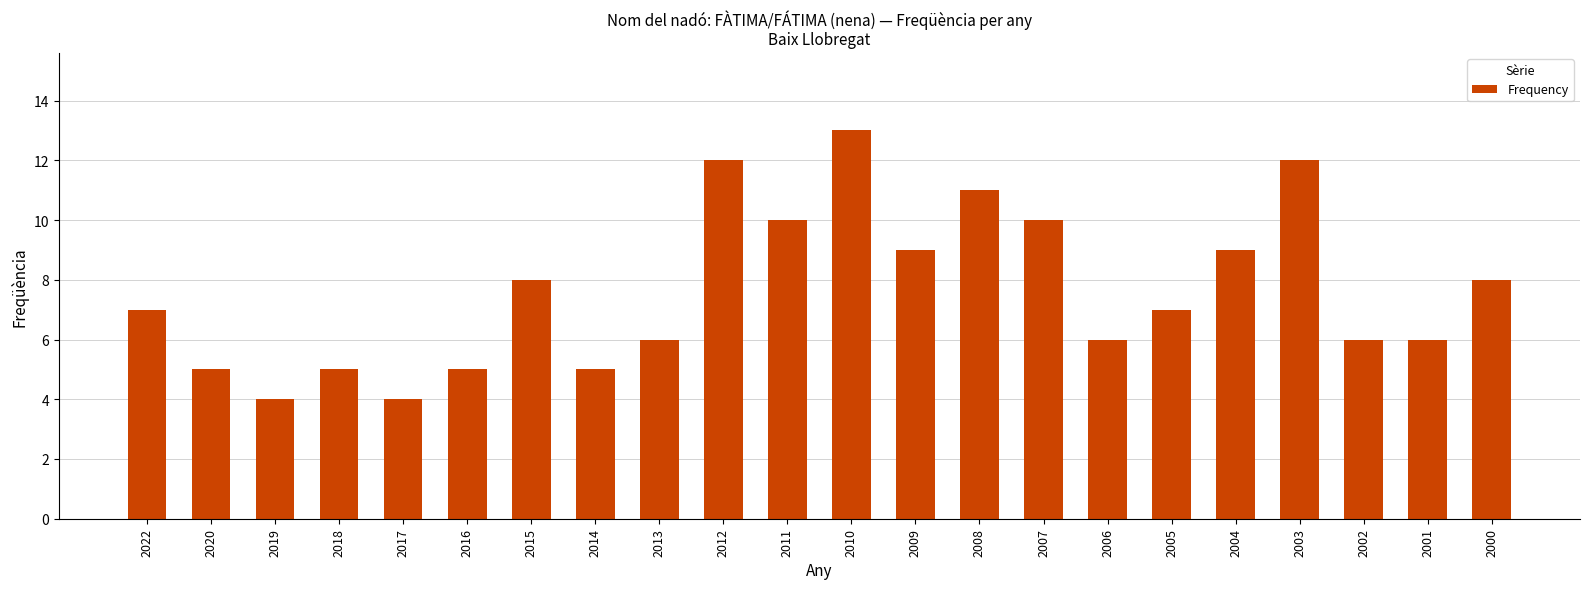

True or false: the data shows 10 at 2006.

False